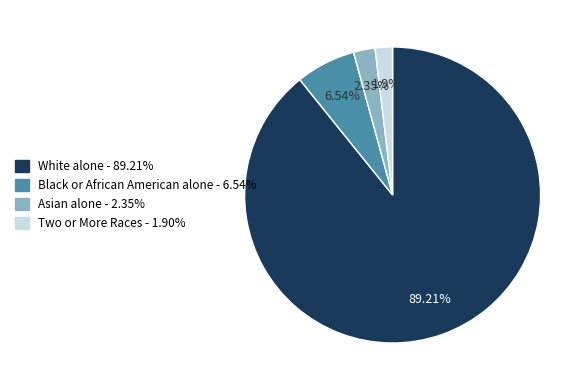

Is it true that White alone is 79% of the pie?

False